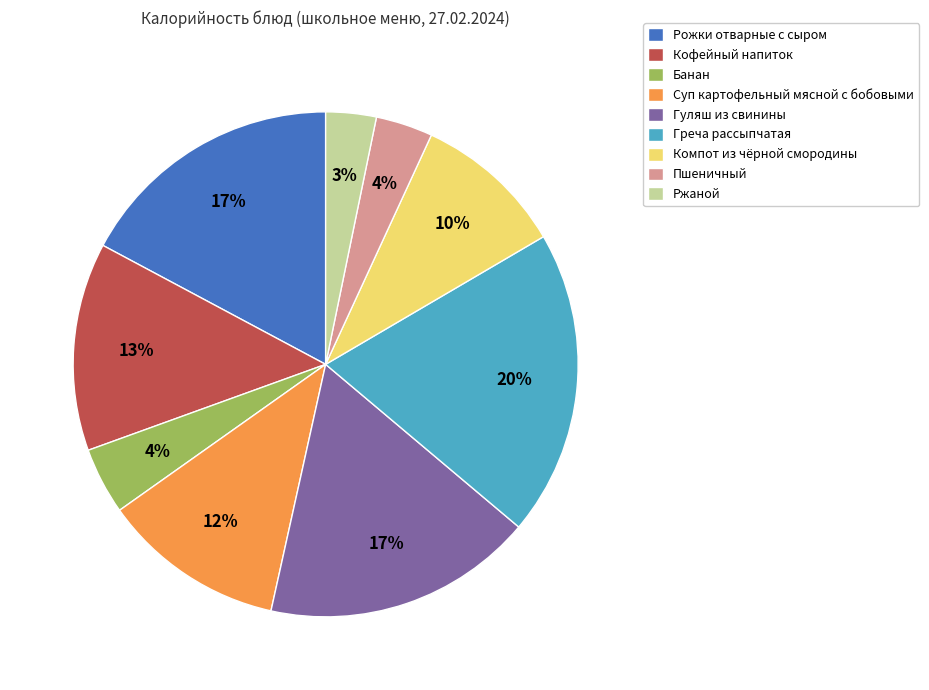

Between Суп картофельный мясной с бобовыми and Гуляш из свинины, which is larger?

Гуляш из свинины